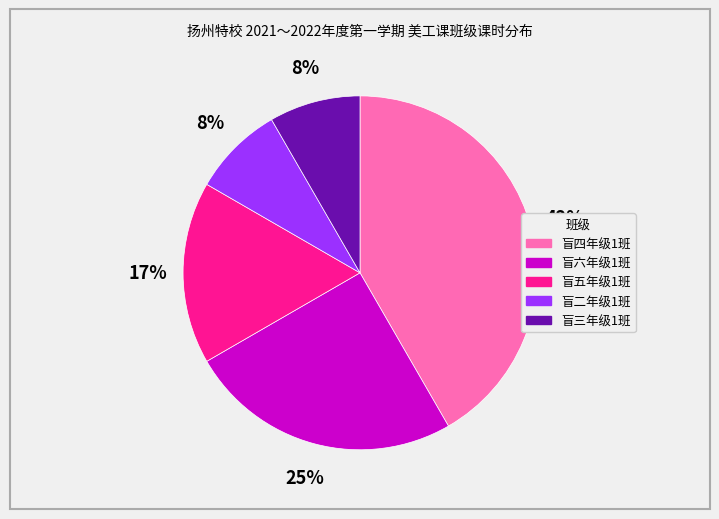

Does any single category account for the majority?

No